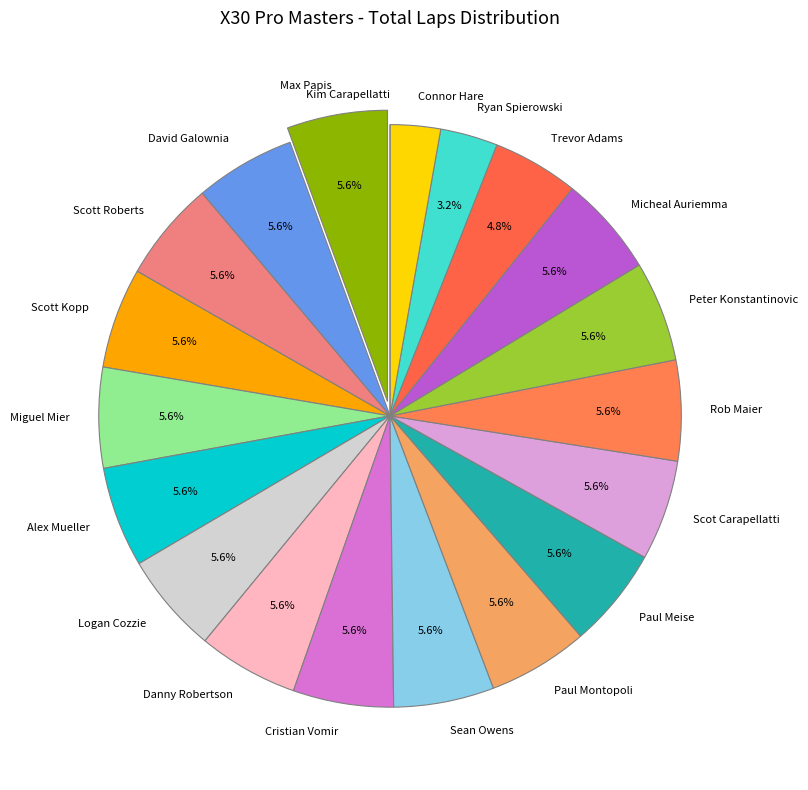

Is the sum of Trevor Adams and Cristian Vomir greater than half?

No